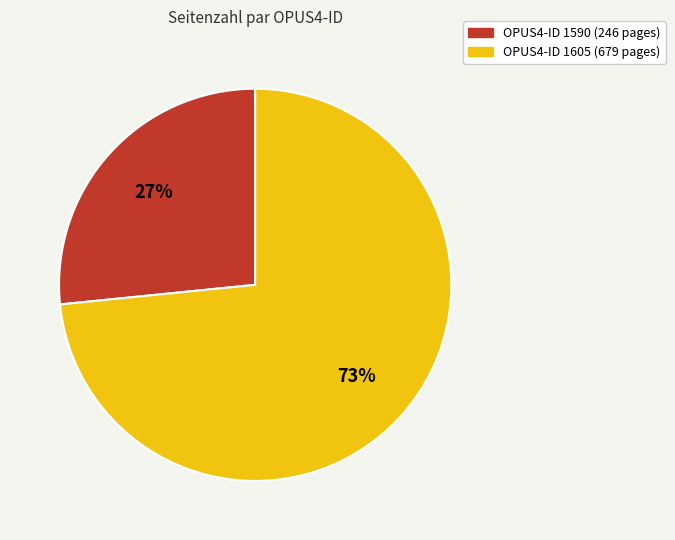

Is there a majority slice in this chart?

Yes